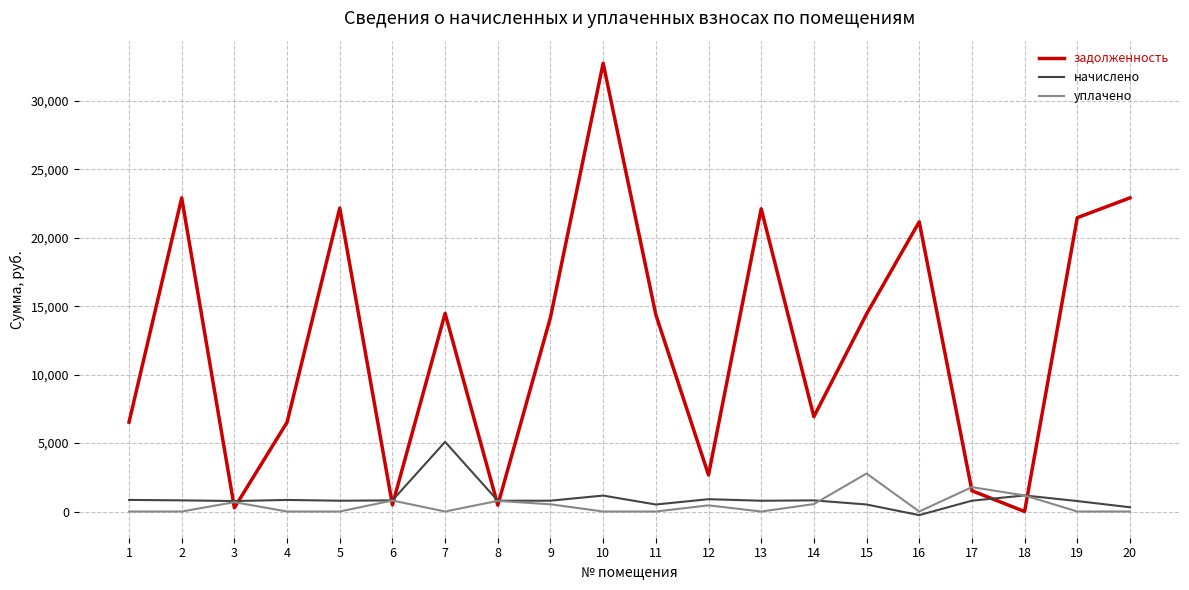

Rank the series at 20 from highest to lowest value.

задолженность, начислено, уплачено